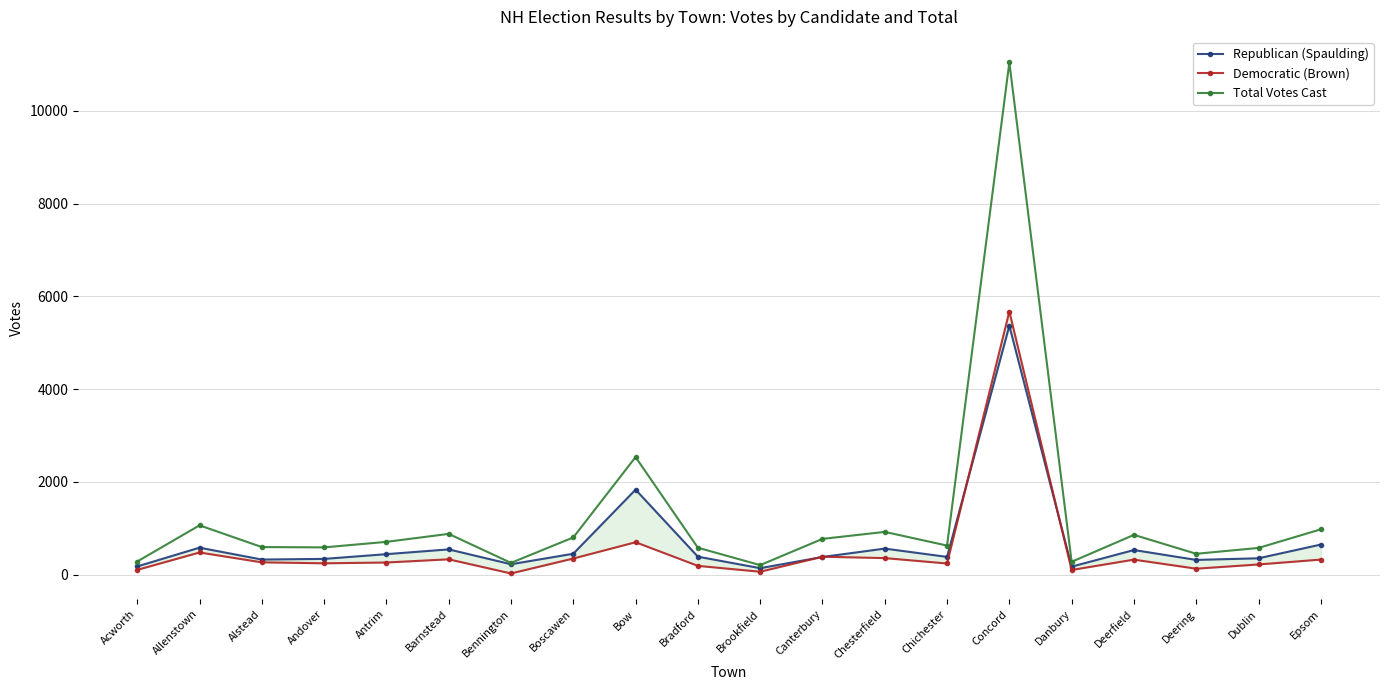

In Republican (Spaulding), how many points are lower than both neighbors (excluding endpoints)?

6